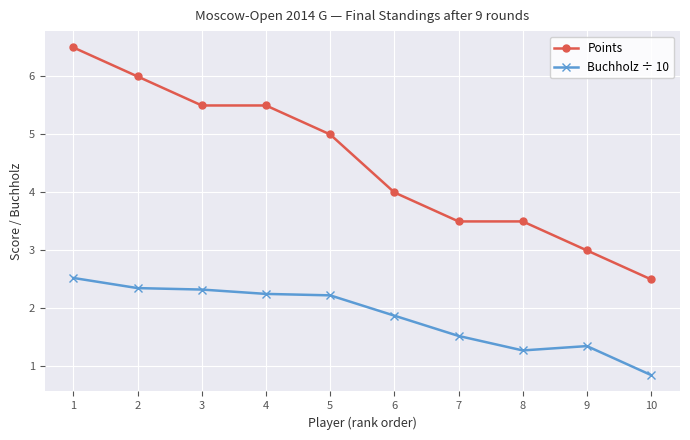

At 4, list the series in order from largest to smallest.

Points, Buchholz ÷ 10